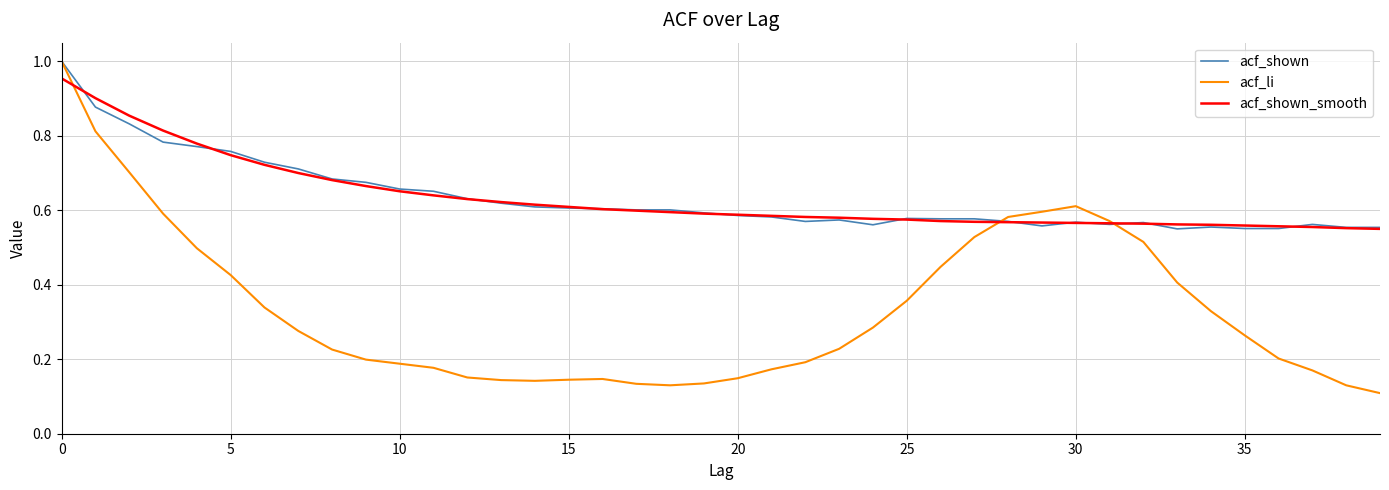

What are all the series names shown in the legend?

acf_shown, acf_li, acf_shown_smooth